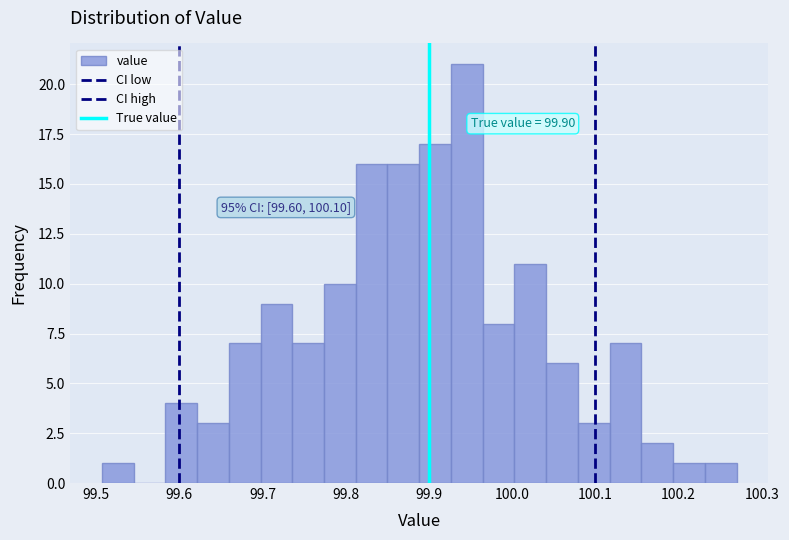

Around what value on the x-axis is the tallest bar? Give the approximate position of its centre, as read against the axis.

99.95